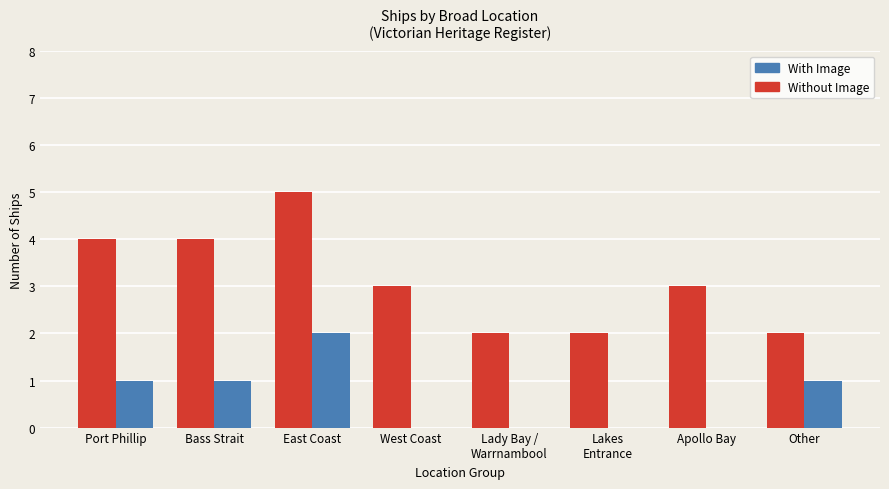

Where does the Without Image series first go above 3?

Port Phillip